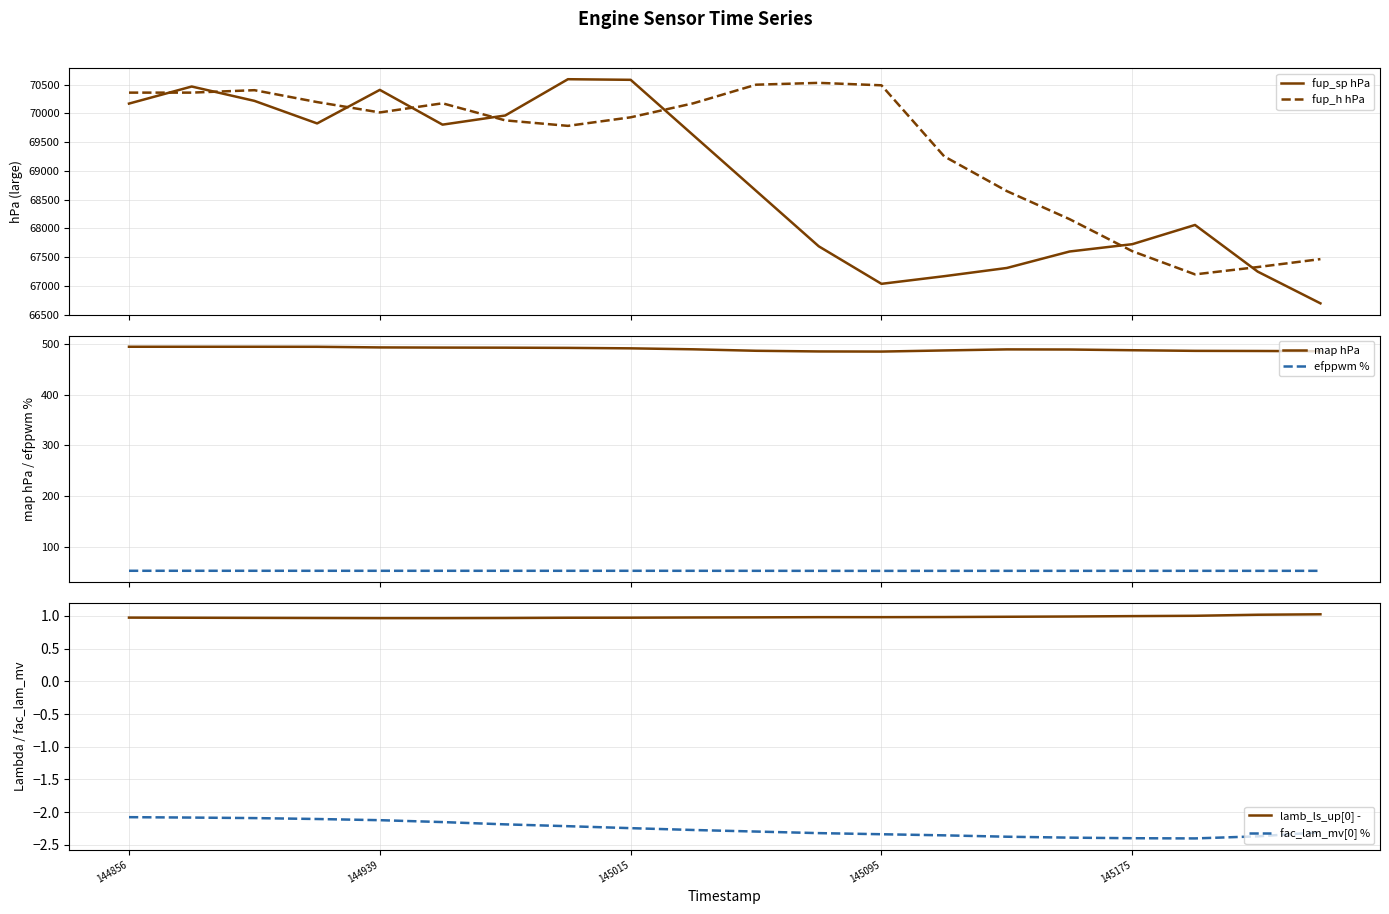

The value of efppwm % at 5 is 84.4. True or false?

False